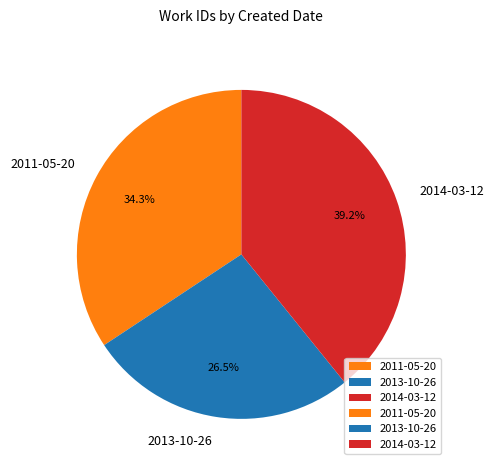

What is the ratio of the value at 2014-03-12 to the value at 2011-05-20?

1.1